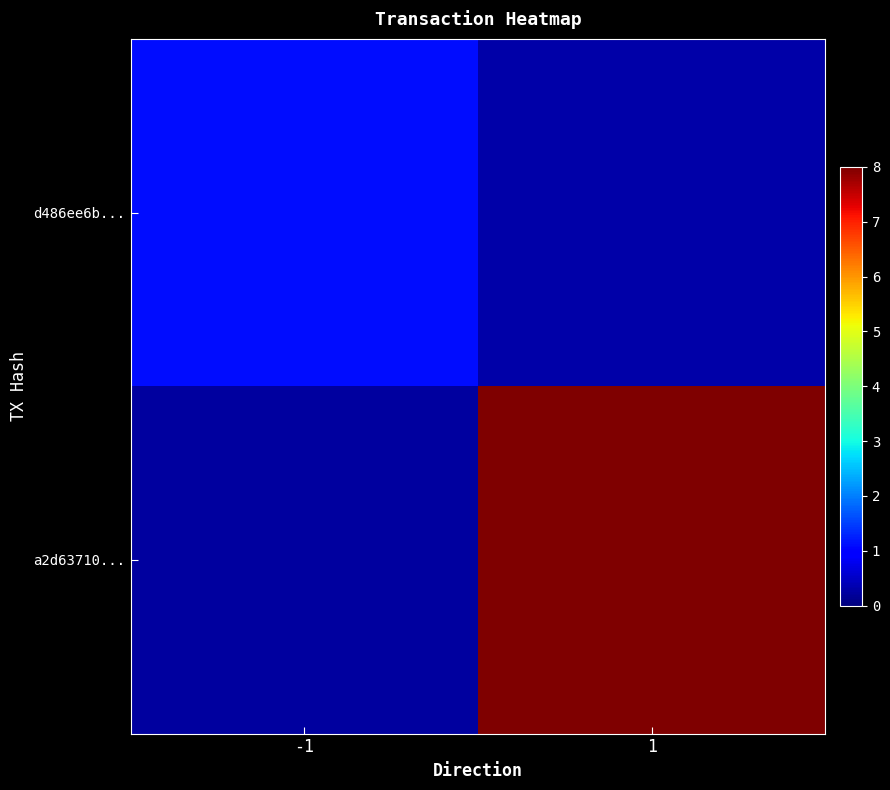

Which series has the largest total across all categories?

a2d63710...